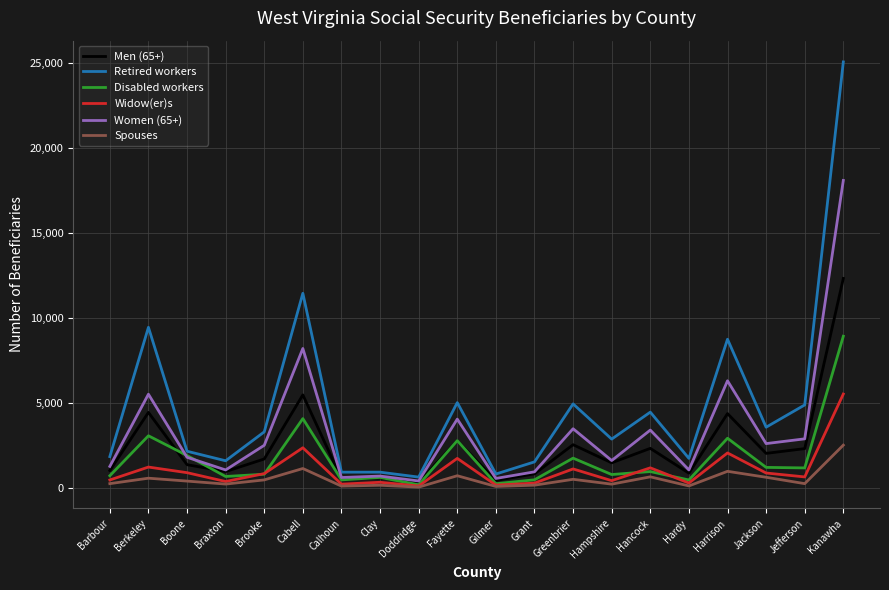

Which category has the highest value in the Widow(er)s series?

Kanawha